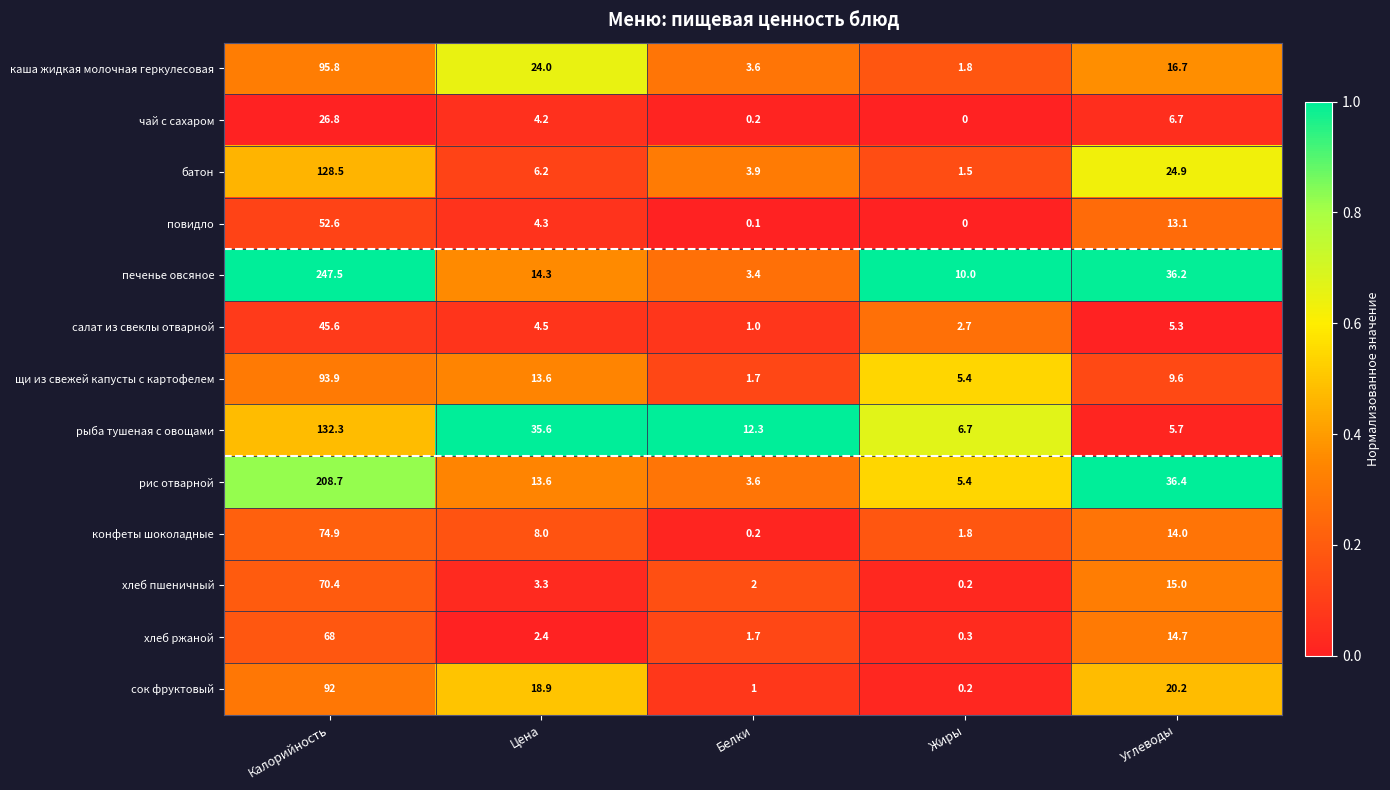

At which label is каша жидкая молочная геркулесовая closest to 48?

Цена